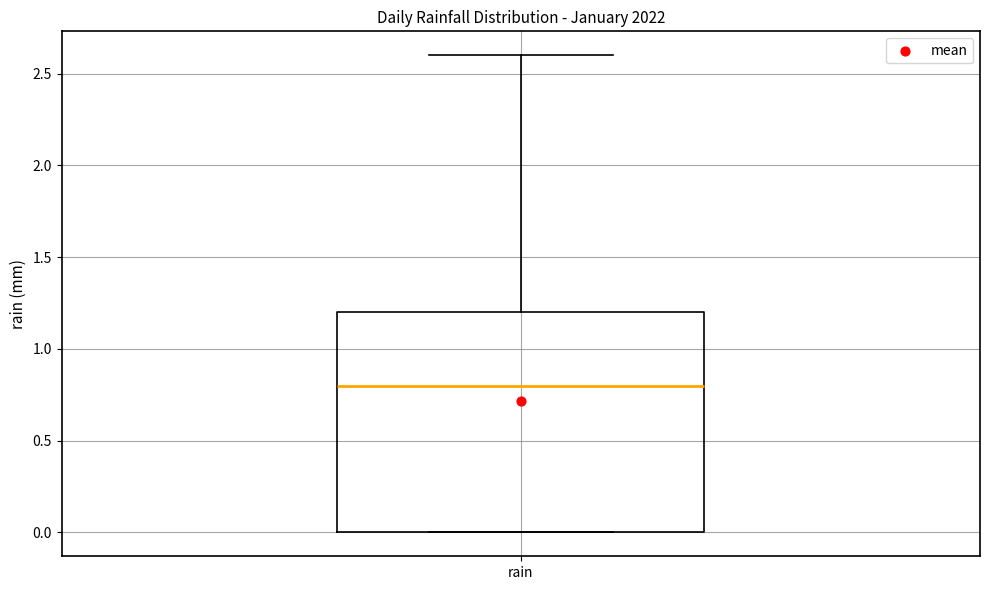

Transcribe this box plot: give where the median line is, the range the box spans, and where the two whiskers end, as read against the y-axis. The values are not printed on the chart, so give them approximately, as read against the axis.

median 0.8, box 0.0 to 1.2, whiskers 0.0 to 2.6